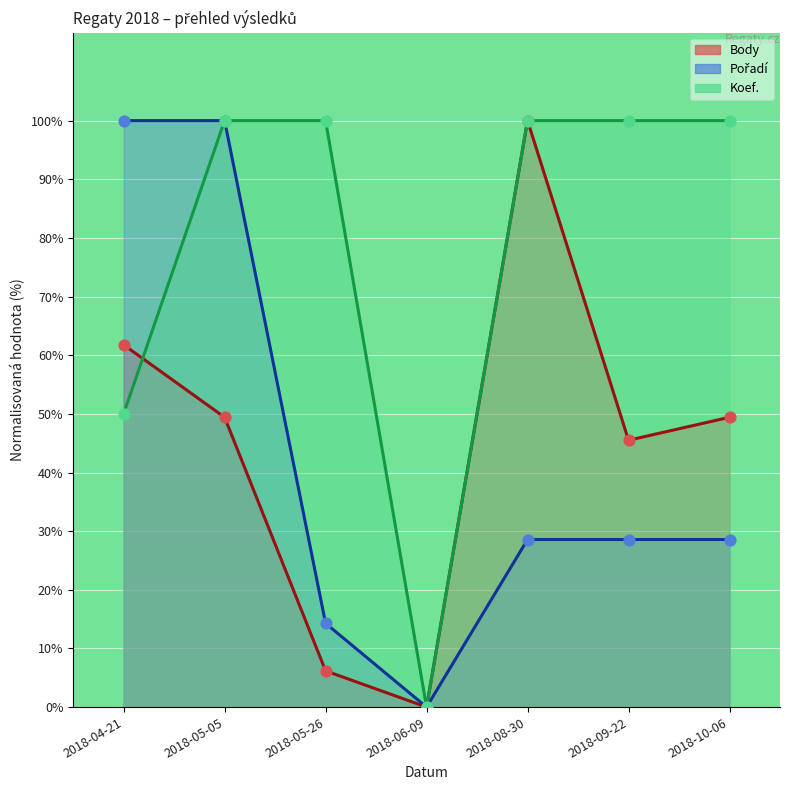

What are all the series names shown in the legend?

Body, Pořadí, Koef.